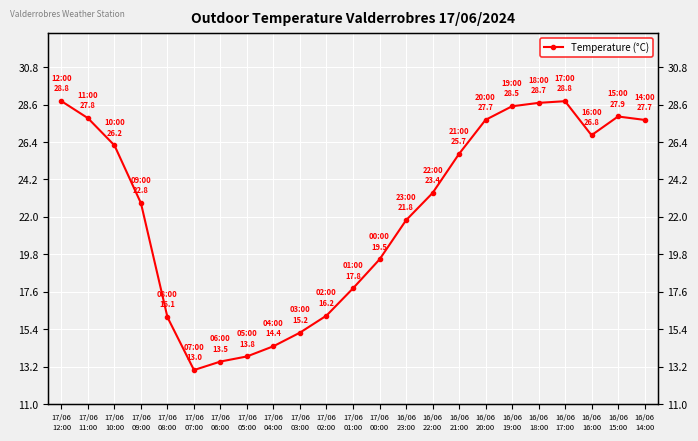

Is it true that the value at 16/06
19:00 is 19.1?

False